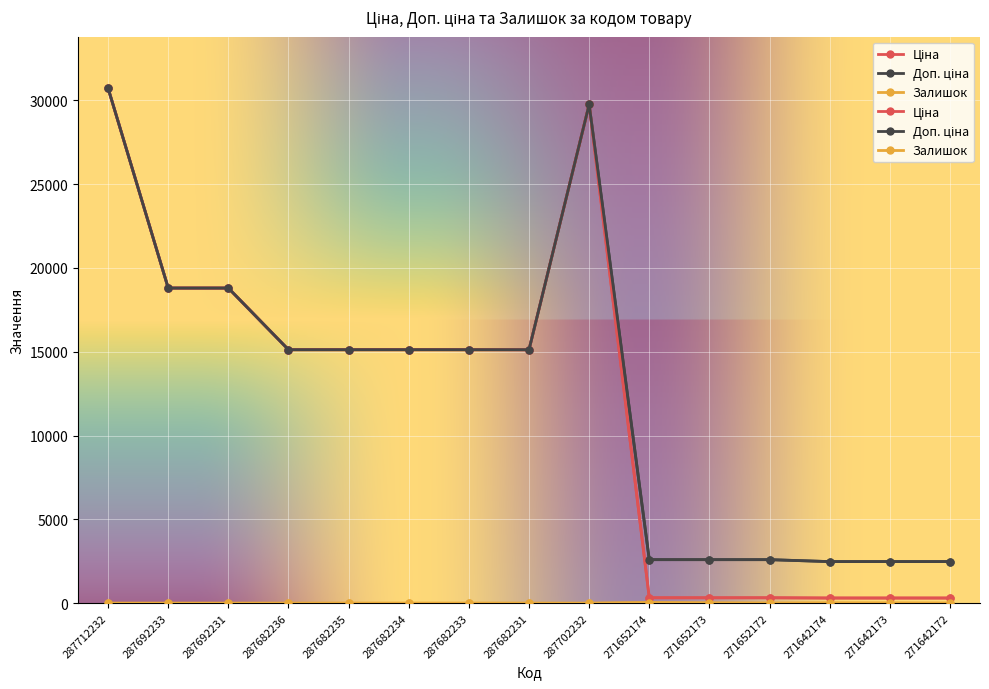

What is the sum of all Залишок values?

80.0